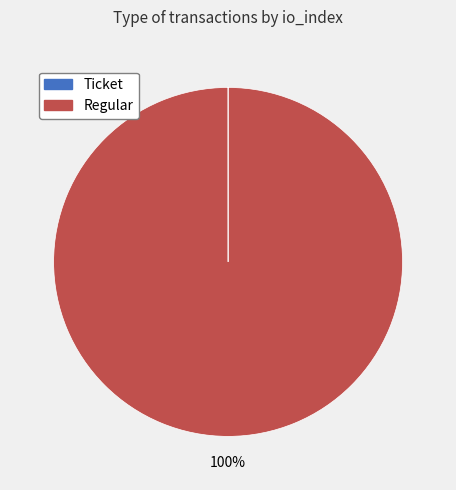

Which slice is the largest?

Regular